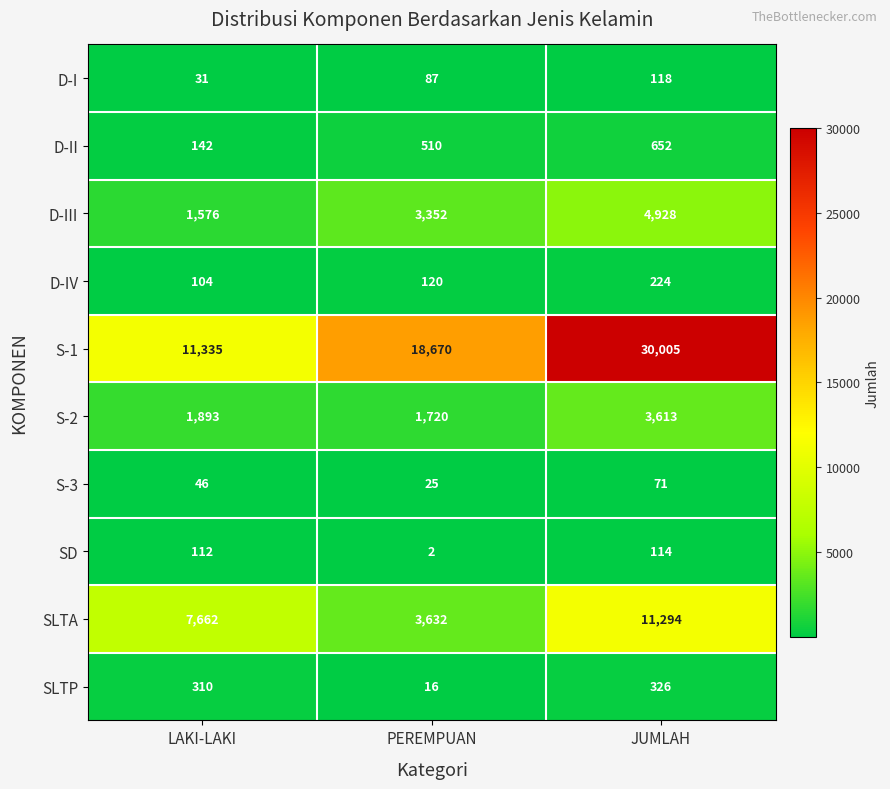

Reading left to right, list all the values displayed in this chart.

D-I: 31	87	118
D-II: 142	510	652
D-III: 1576	3352	4928
D-IV: 104	120	224
S-1: 11335	18670	30005
S-2: 1893	1720	3613
S-3: 46	25	71
SD: 112	2	114
SLTA: 7662	3632	11294
SLTP: 310	16	326